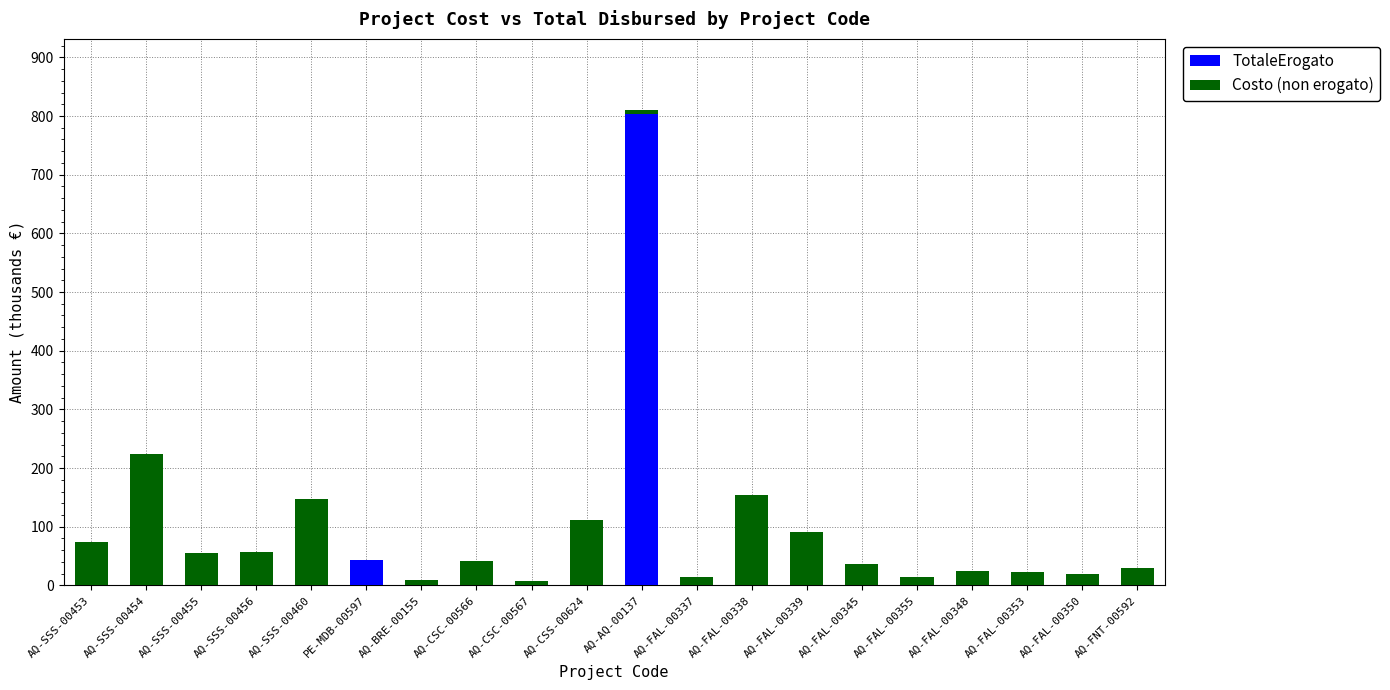

At which label does TotaleErogato reach its peak?

AQ-AQ-00137